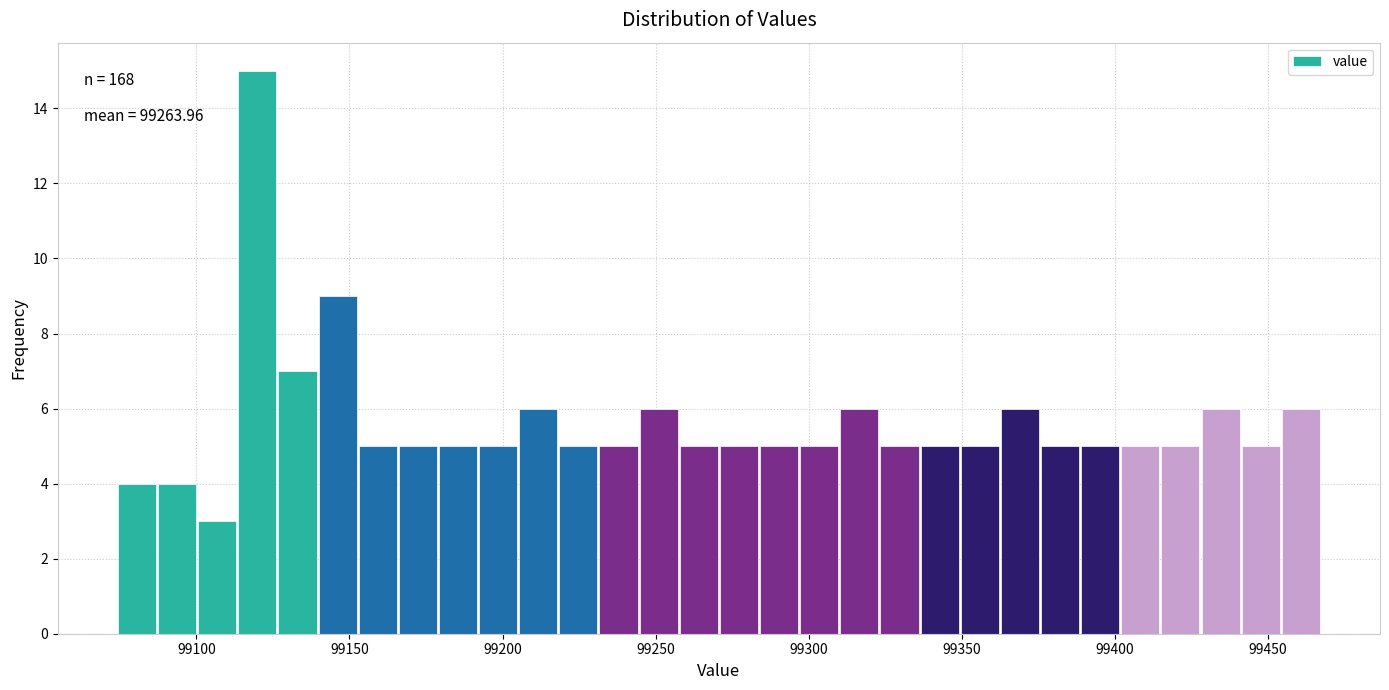

Read against the x-axis, roughly where is the centre of the tallest bar?

99120